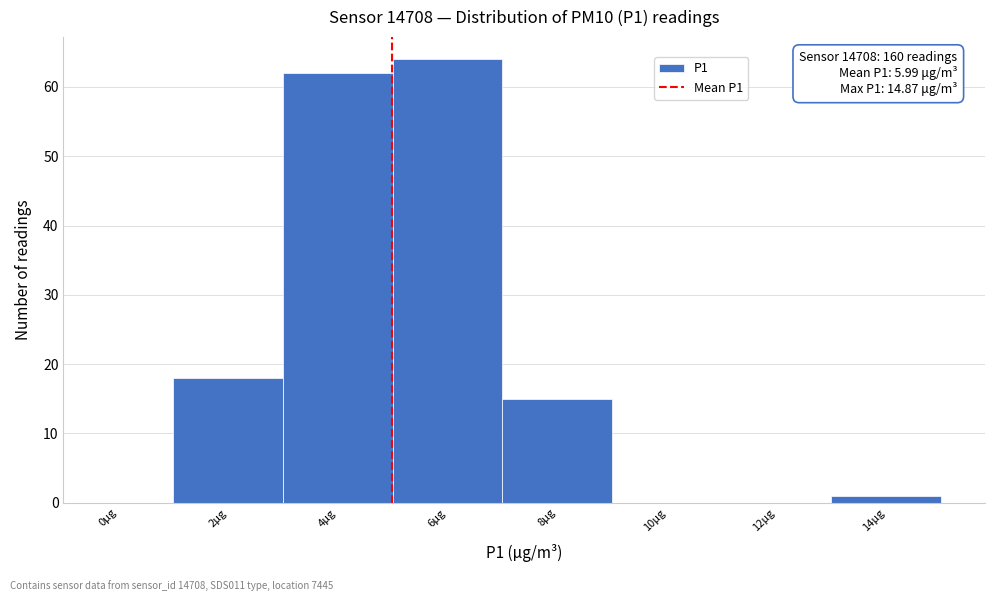

Reading left to right, extract all data points from this chart.

0μg=0	2μg=18	4μg=62	6μg=64	8μg=15	10μg=0	12μg=0	14μg=1